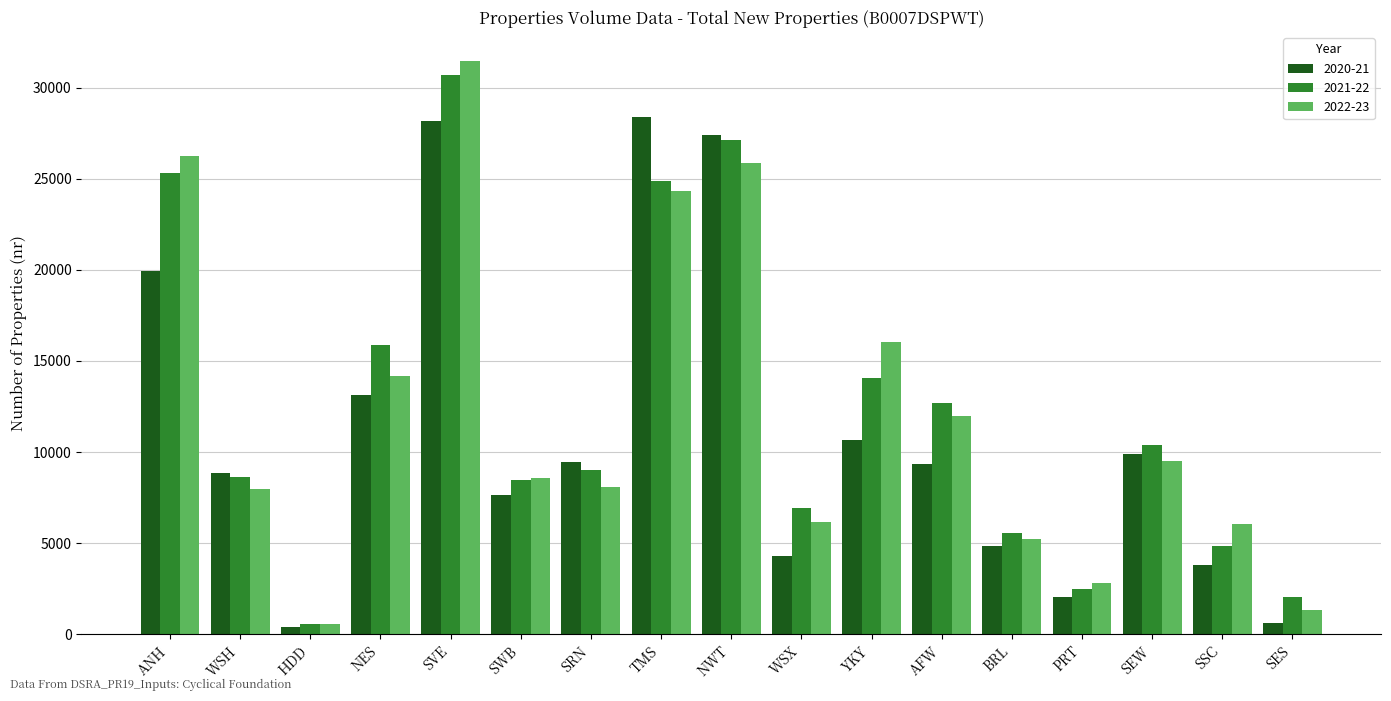

What is the maximum value shown in the chart?

31466